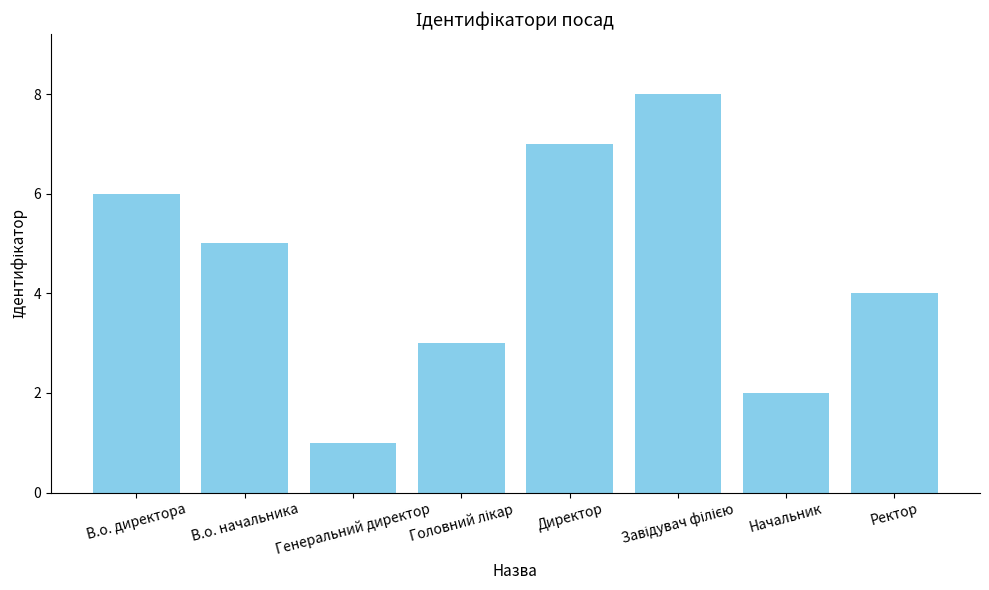

How many data points does each series have?

8